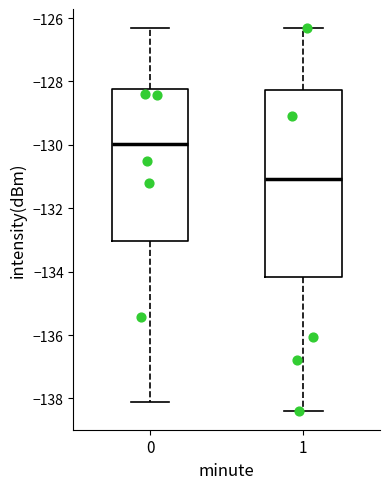

Which box is the tallest, from its lower edge to its upper edge?

1